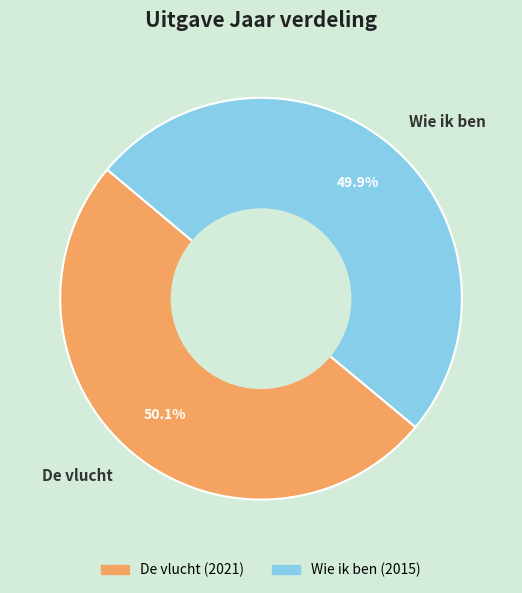

How many segments does this pie chart have?

2